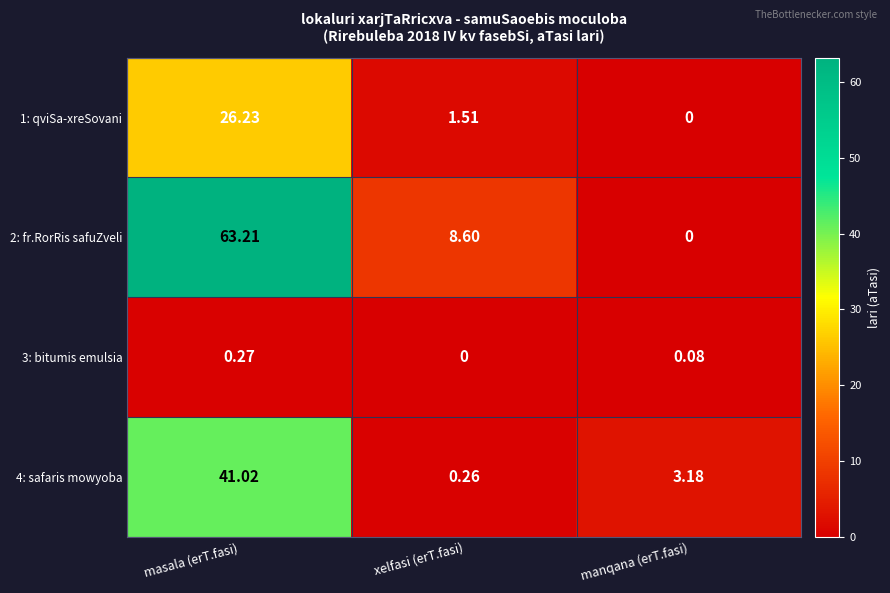

At which label is 3: bitumis emulsia closest to 0?

xelfasi (erT.fasi)